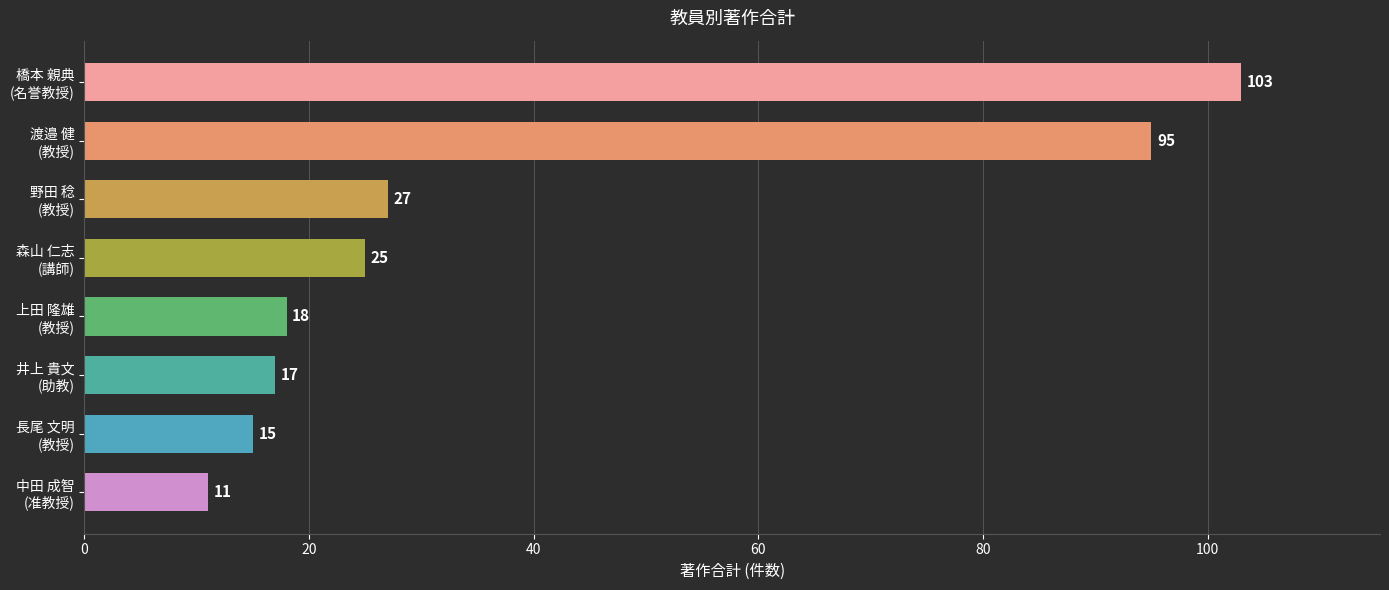

How many values are below 25?

4